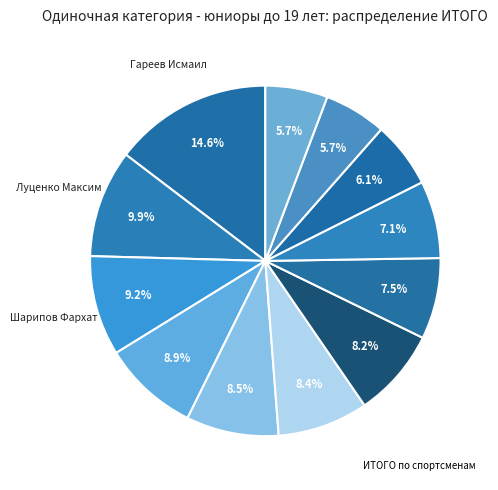

Count the number of slices in the pie.

12